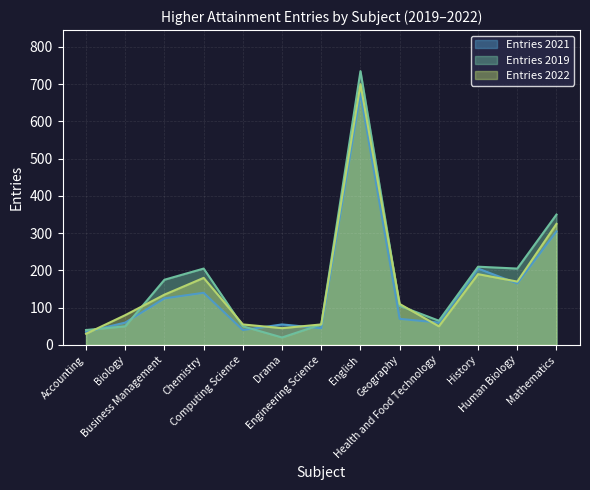

Count the number of categories in the chart.

13